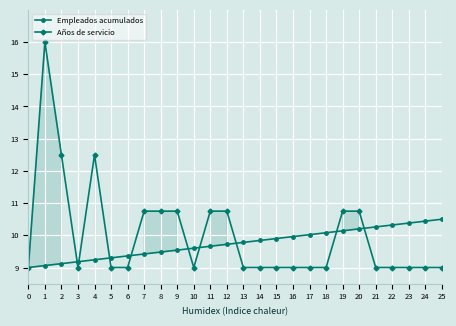

List the labels in order of Años de servicio value, smallest first.

0, 3, 5, 6, 10, 13, 14, 15, 16, 17, 18, 21, 22, 23, 24, 25, 7, 8, 9, 11, 12, 19, 20, 2, 4, 1